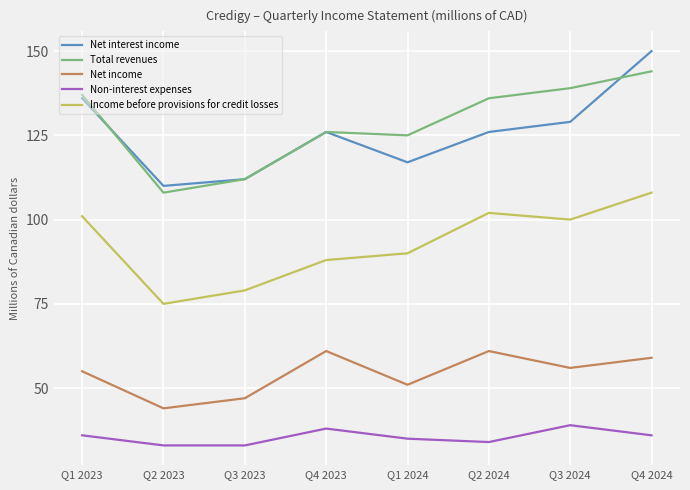

Is it true that Net interest income equals 112 at Q3 2023?

True